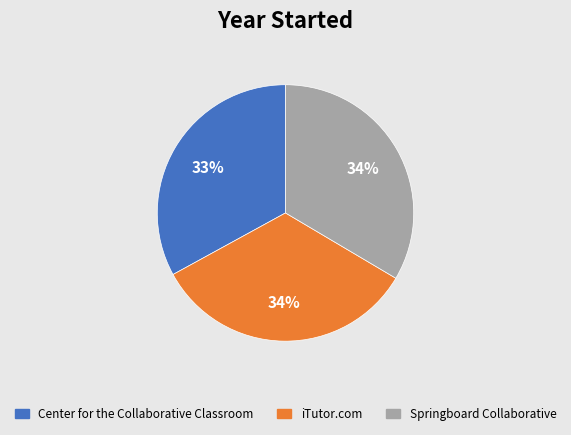

Do Center for the Collaborative Classroom and iTutor.com together represent more than half of the pie?

Yes